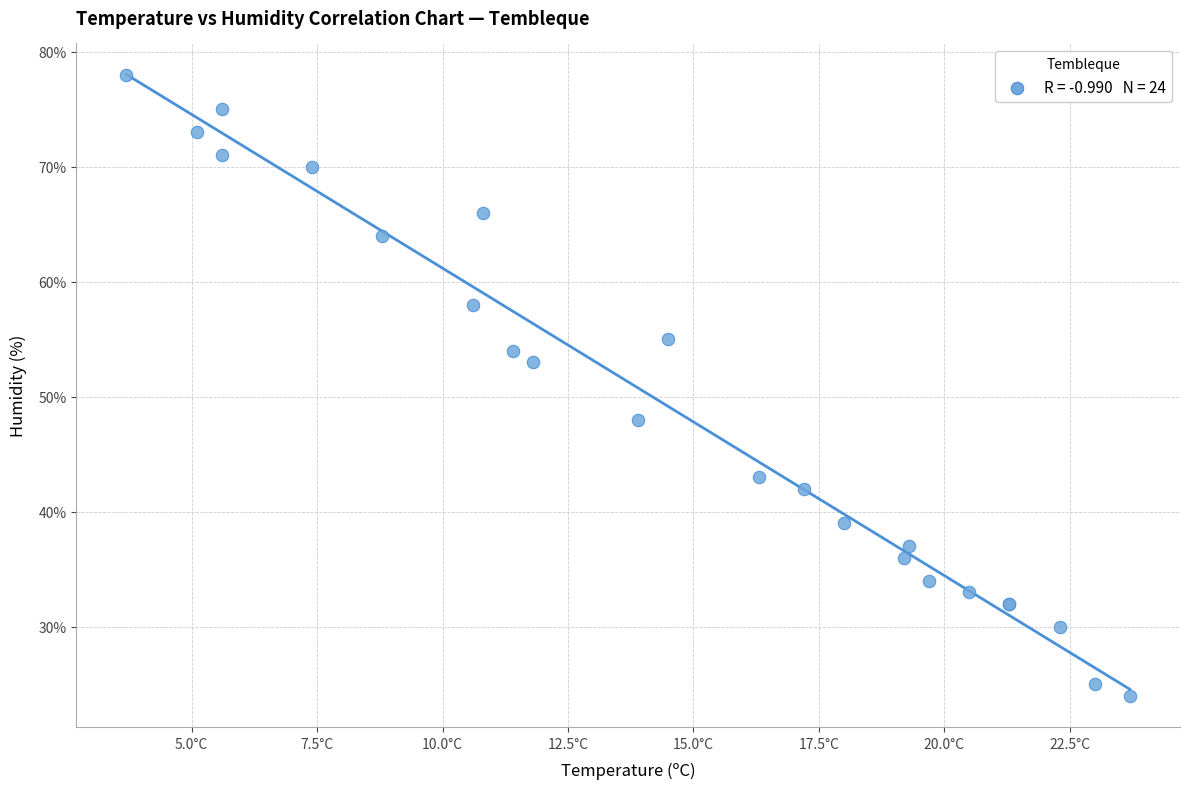

What Y value in the scatter plot is closest to 51?

53